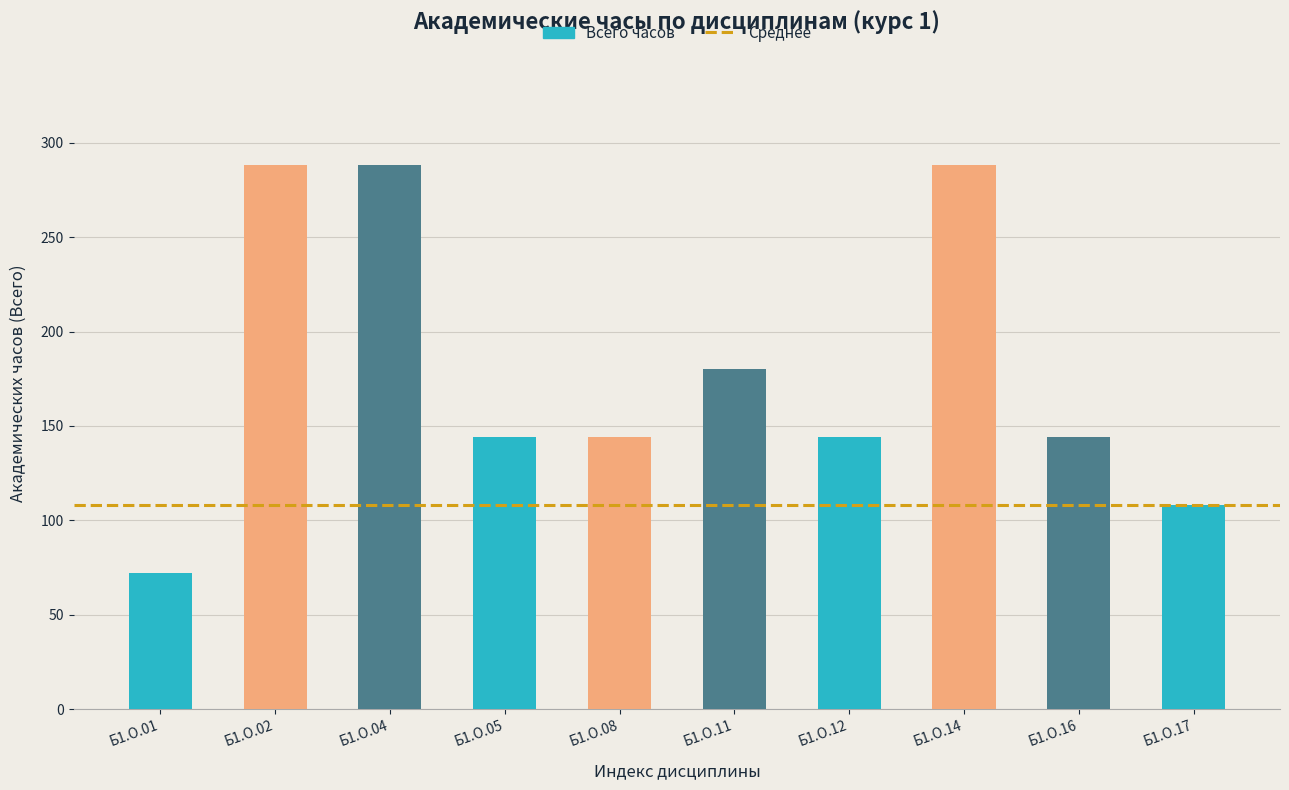

Read the value at Б1.О.16.

144